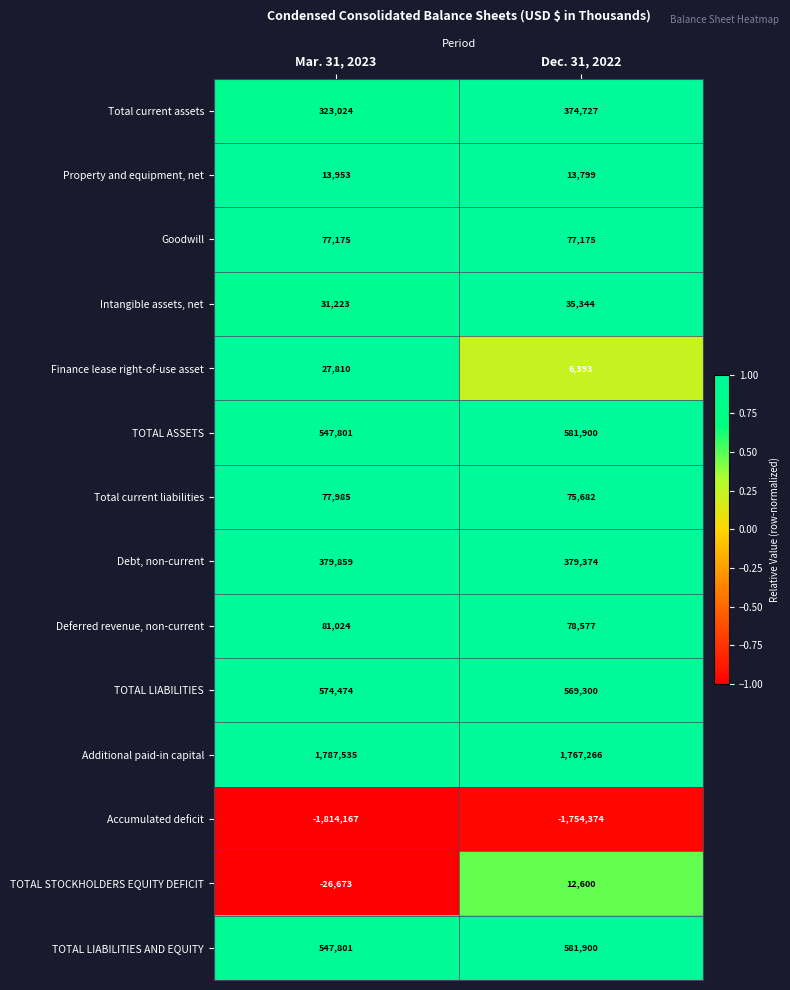

Which series has the largest total across all categories?

Additional paid-in capital